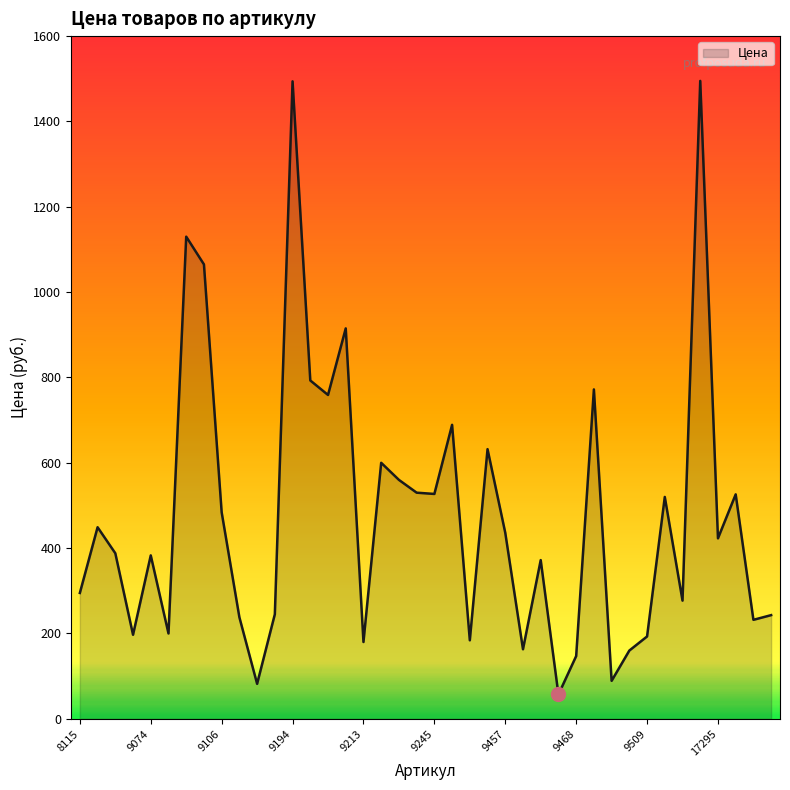

What is the sum of all values?

19124